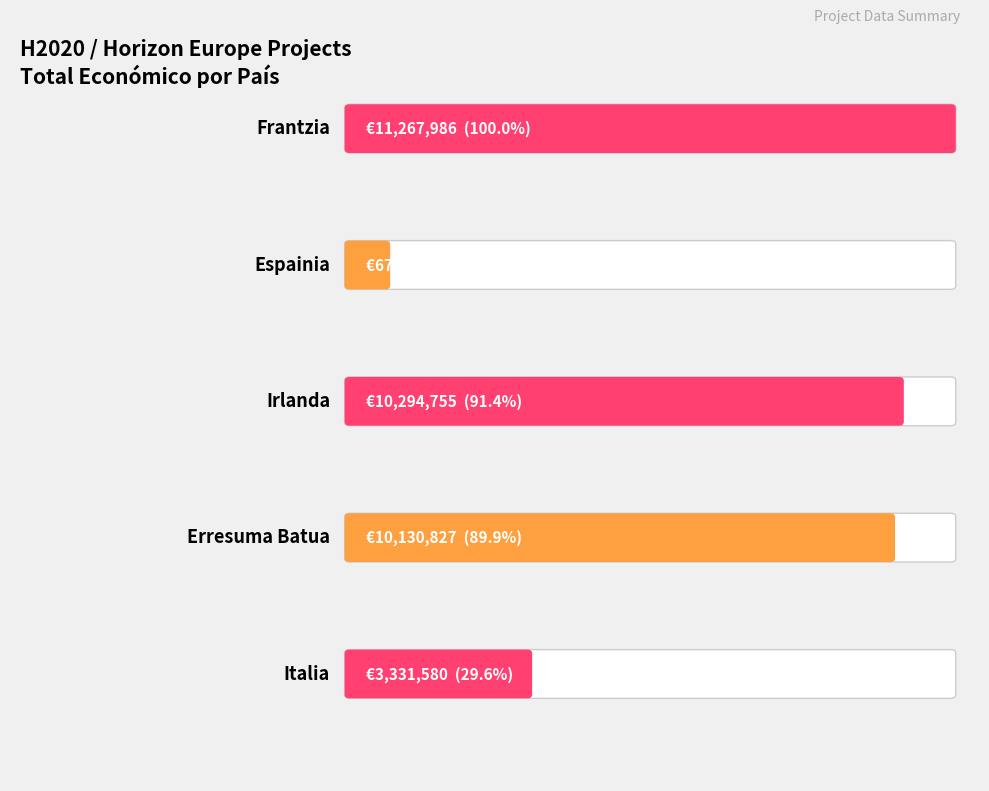

The chart shows a value of 253615 at Espainia (NanoCroptective). True or false?

False